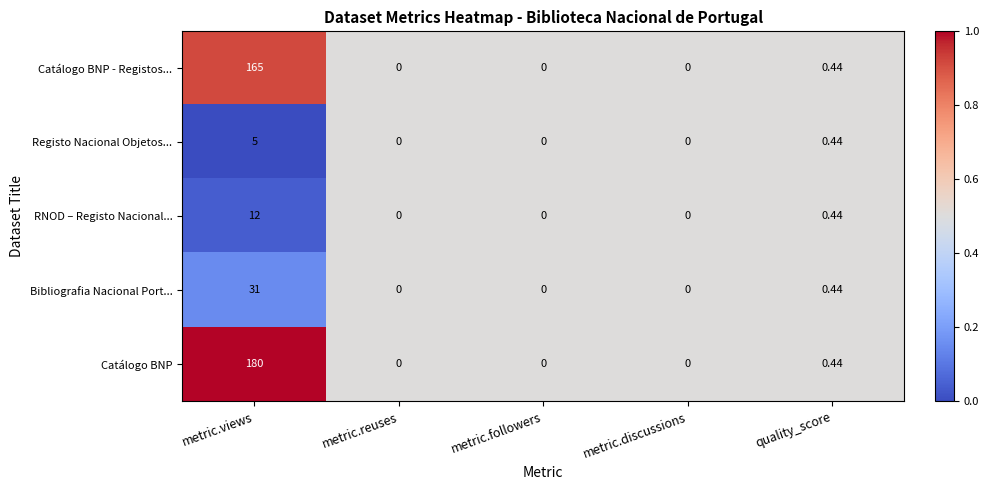

Which series has the largest range (max minus min)?

Catálogo BNP